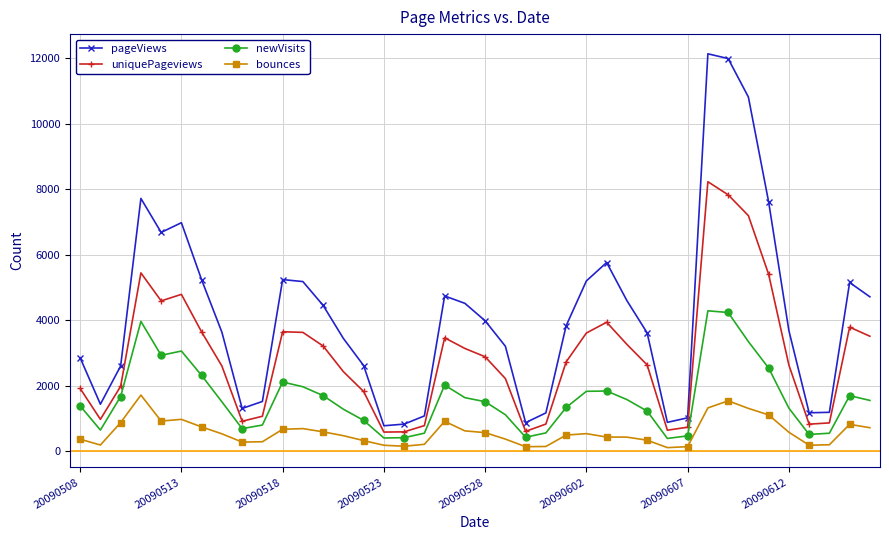

What is the maximum value shown in the chart?

12131